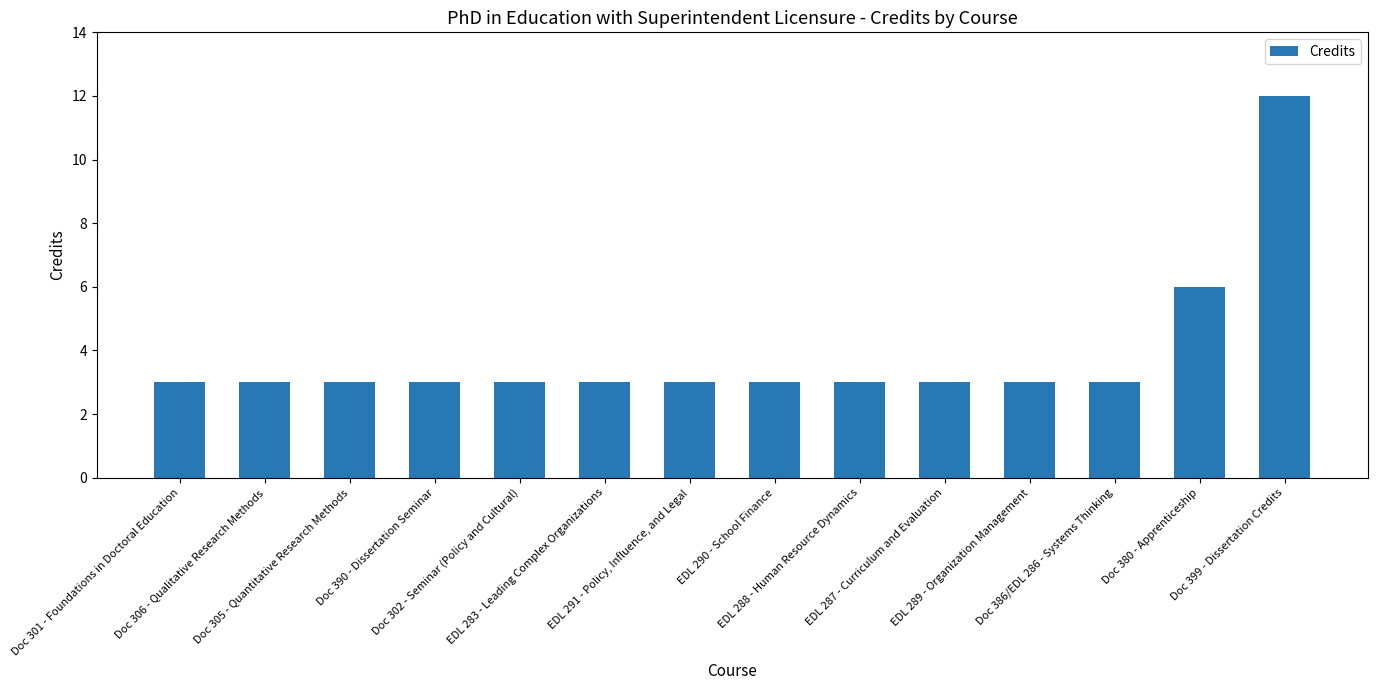

What is the smallest value displayed?

3